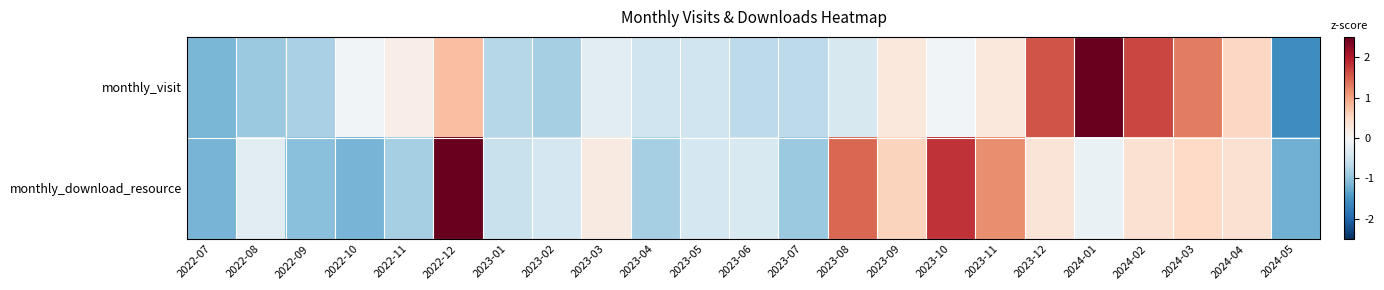

Which series has the largest range (max minus min)?

monthly_visit